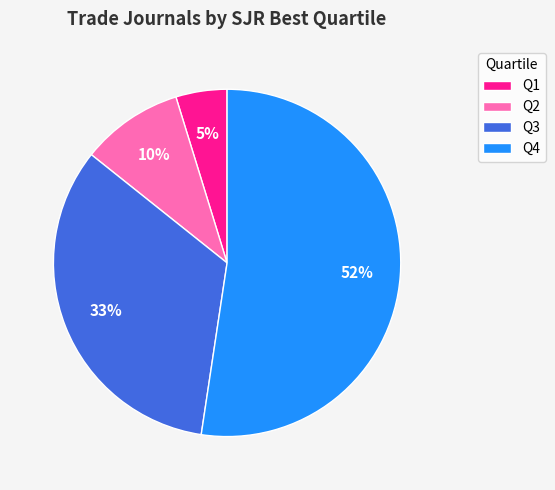

Which slice is the smallest?

Q1